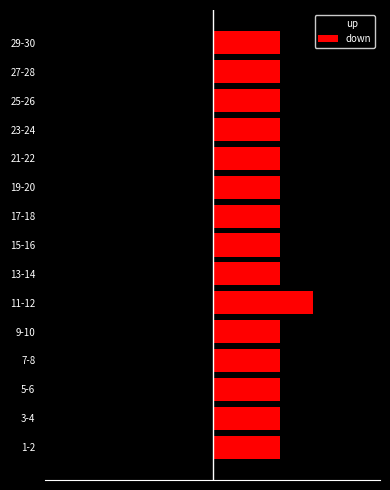

At how many categories does at least one series exceed 1?

15